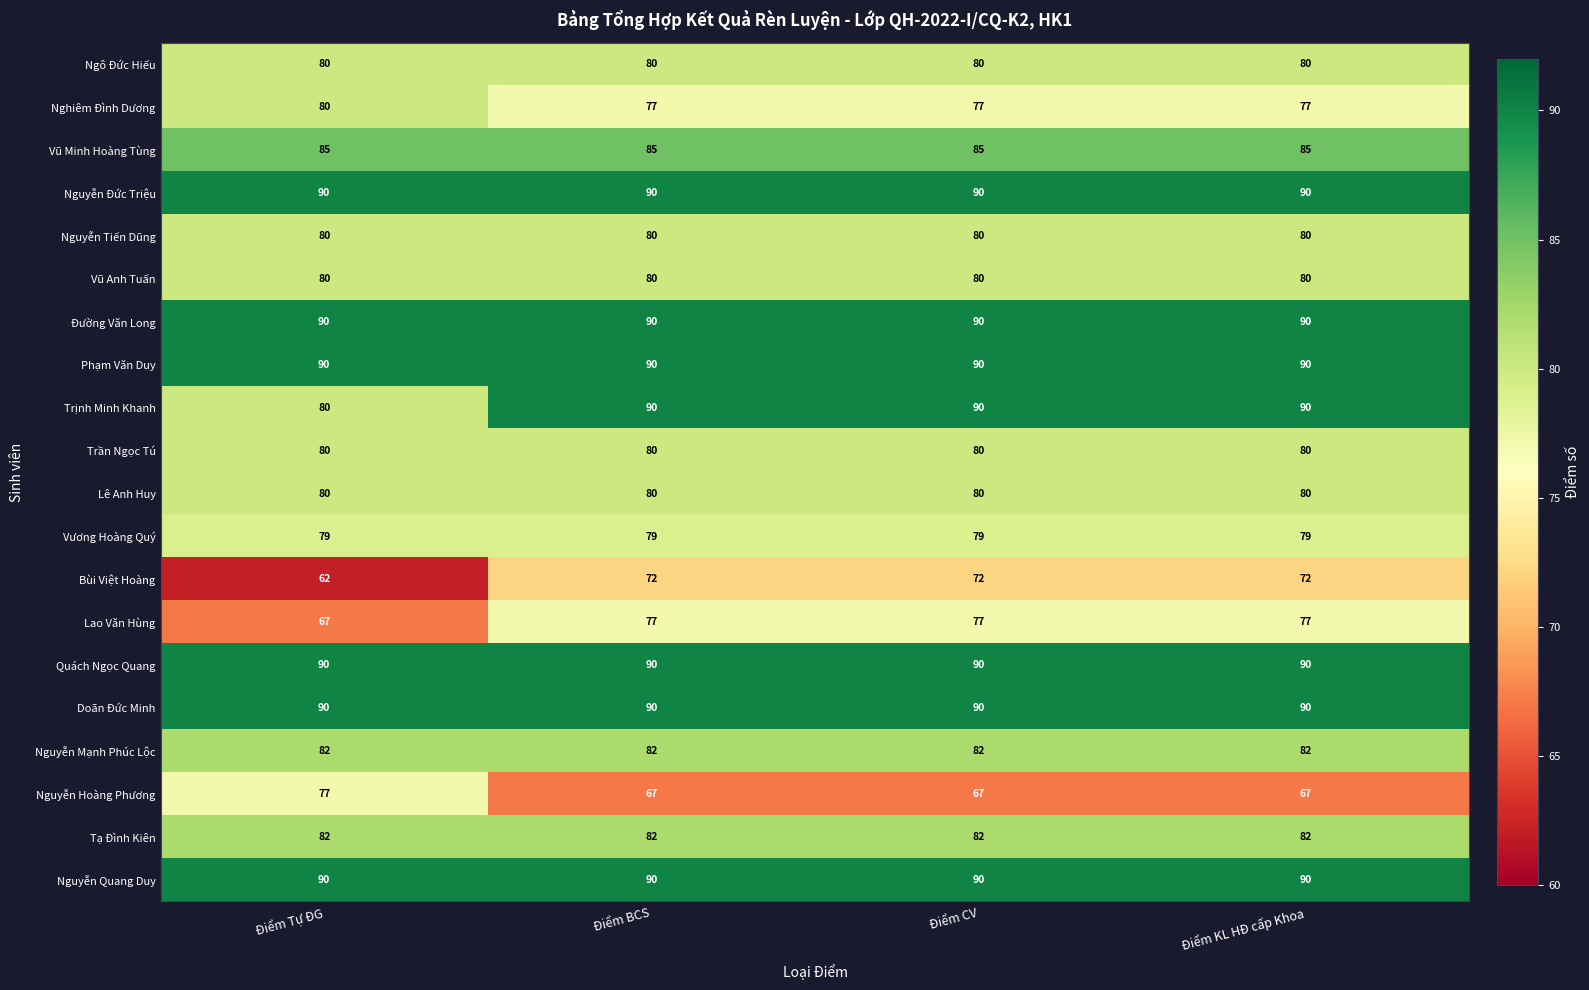

Is the value of Vũ Minh Hoàng Tùng at Điểm KL HĐ cấp Khoa greater than the value of Trần Ngọc Tú at Điểm Tự ĐG?

Yes